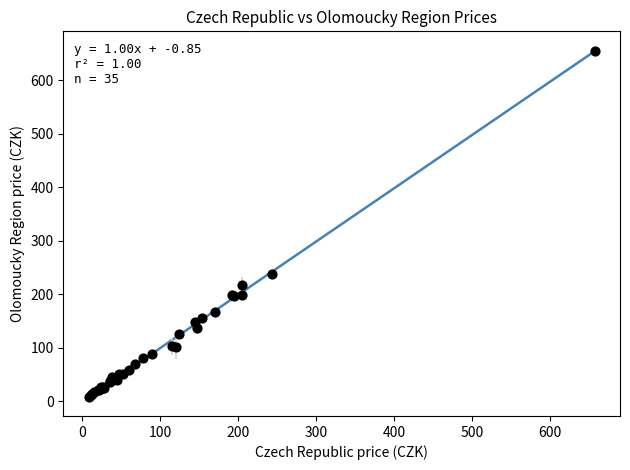

What Y value in the scatter plot is closest to 331?

238.5